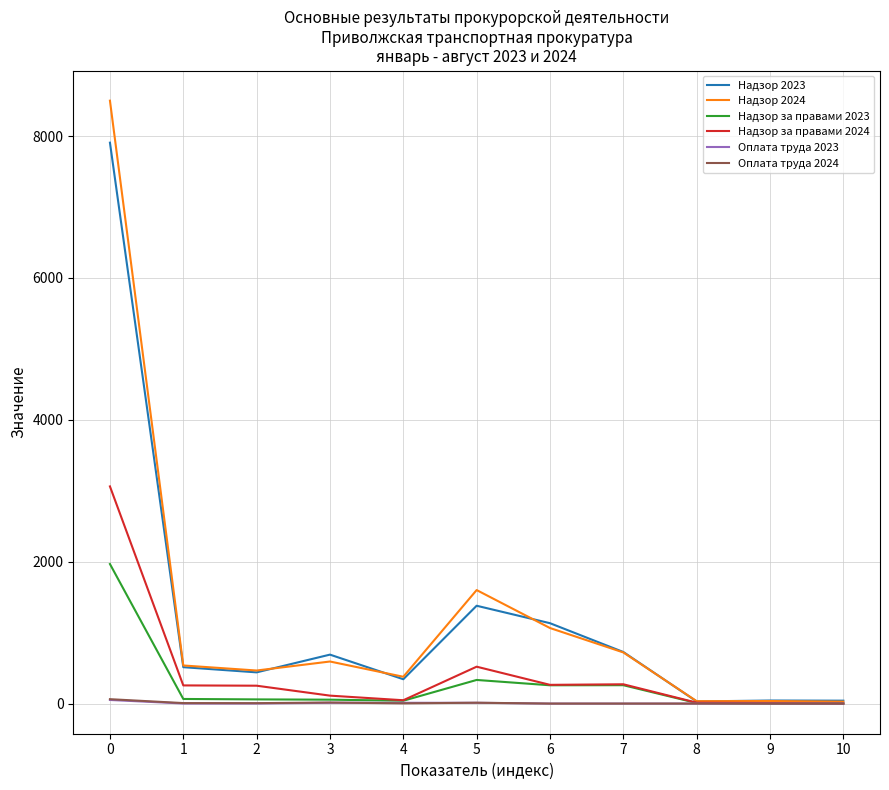

What are all the series names shown in the legend?

Надзор 2023, Надзор 2024, Надзор за правами 2023, Надзор за правами 2024, Оплата труда 2023, Оплата труда 2024